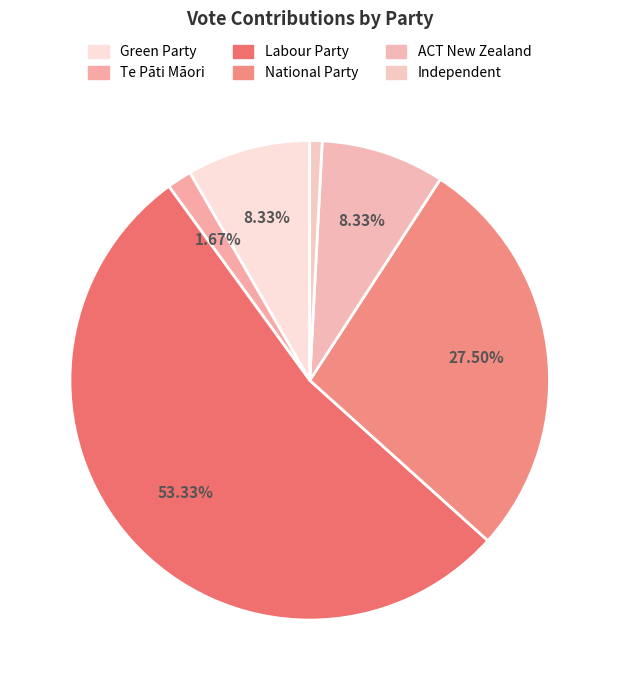

The National Party slice represents 28% of the pie. True or false?

True